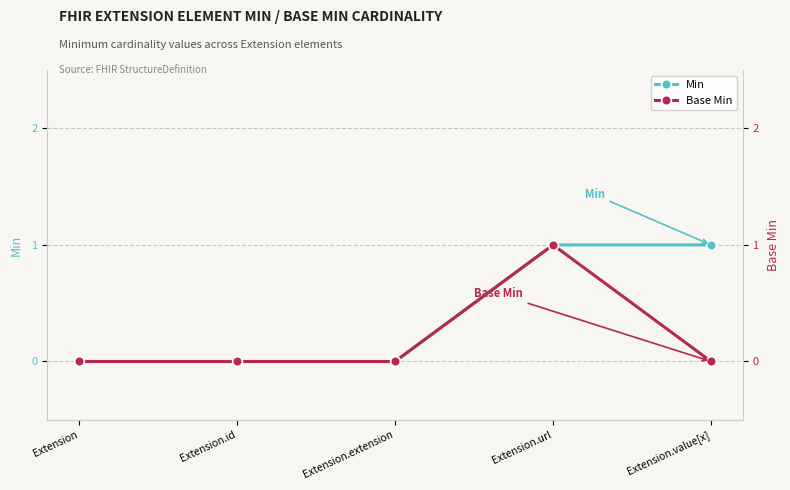

True or false: Base Min and Min cross at least once.

False